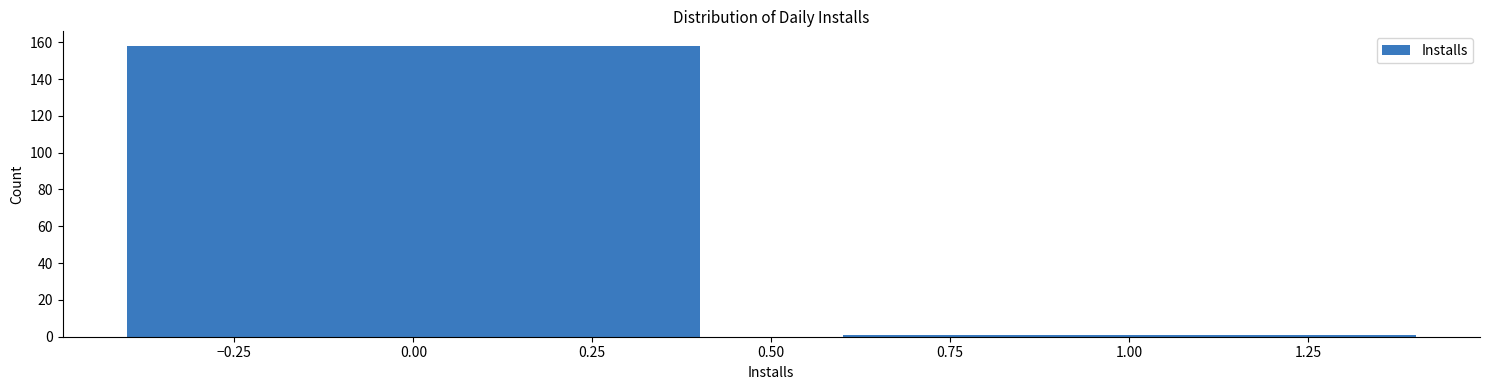

Reading left to right, list all the values displayed in this chart.

158	1